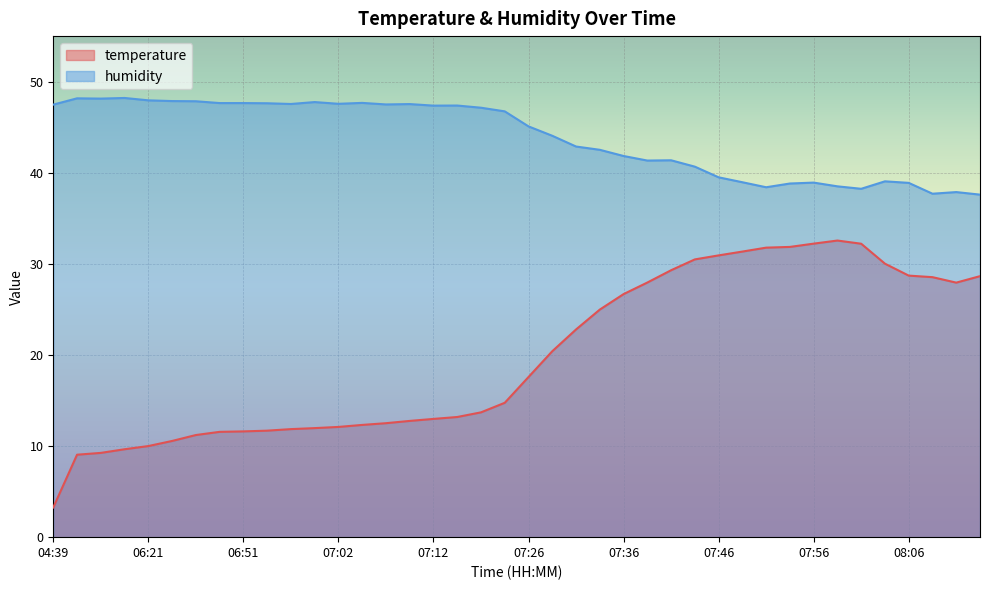

What is the spread (max minus min) of values at 07:04?

35.4